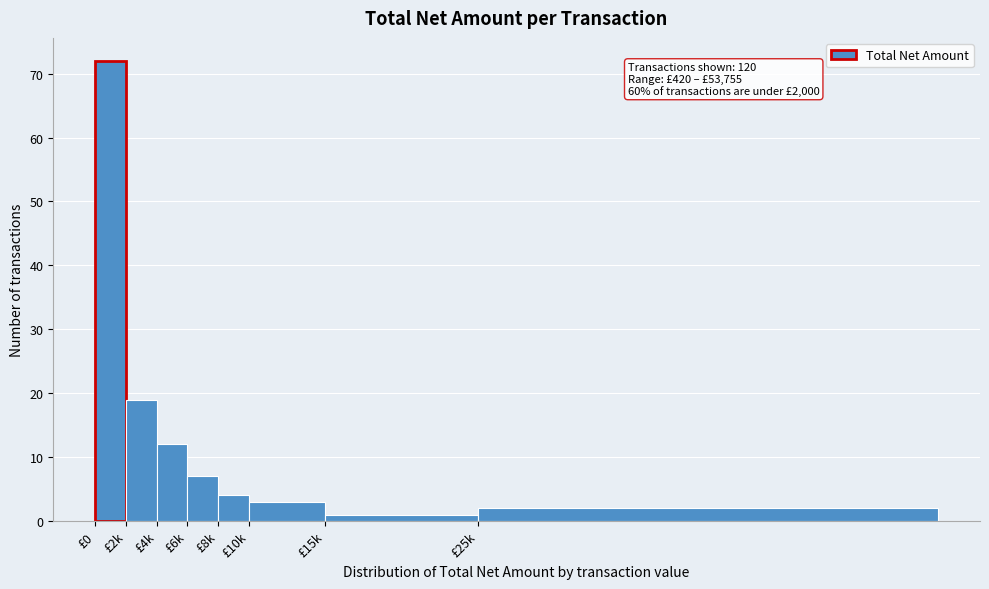

Reading left to right, extract all data points from this chart.

72	19	12	7	4	3	1	2